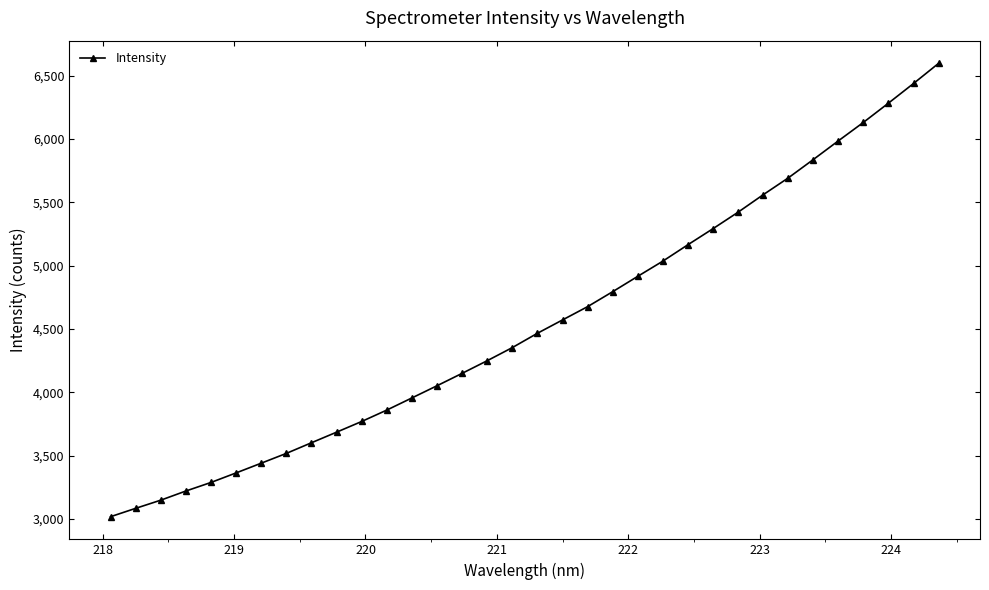

Reading left to right, list all the values displayed in this chart.

3017.7	3083.6	3148.2	3220.5	3288.1	3363.4	3440.2	3517.5	3601.5	3684.9	3769.4	3859.4	3955.2	4051.3	4149.3	4249.0	4352.5	4465.5	4570.7	4675.6	4793.8	4915.1	5035.0	5164.5	5291.2	5421.2	5558.9	5691.7	5836.9	5984.5	6130.3	6282.3	6437.3	6596.4